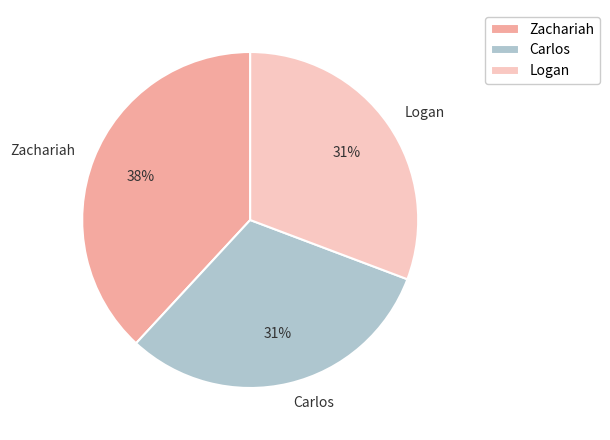

Which has a higher value, Carlos or Zachariah?

Zachariah